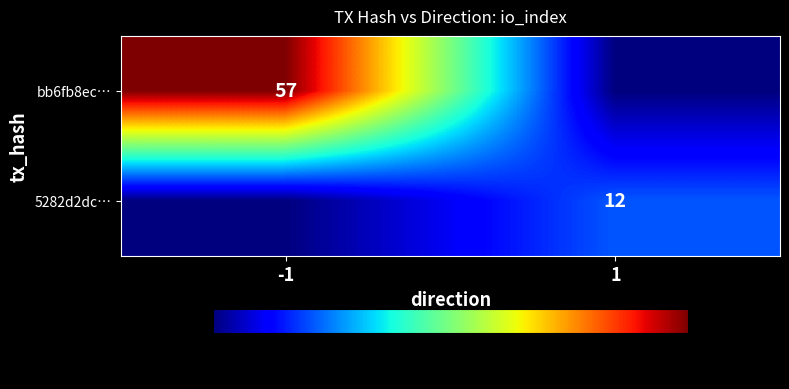

The 5282d2dc… series shows 8 at 1. True or false?

False